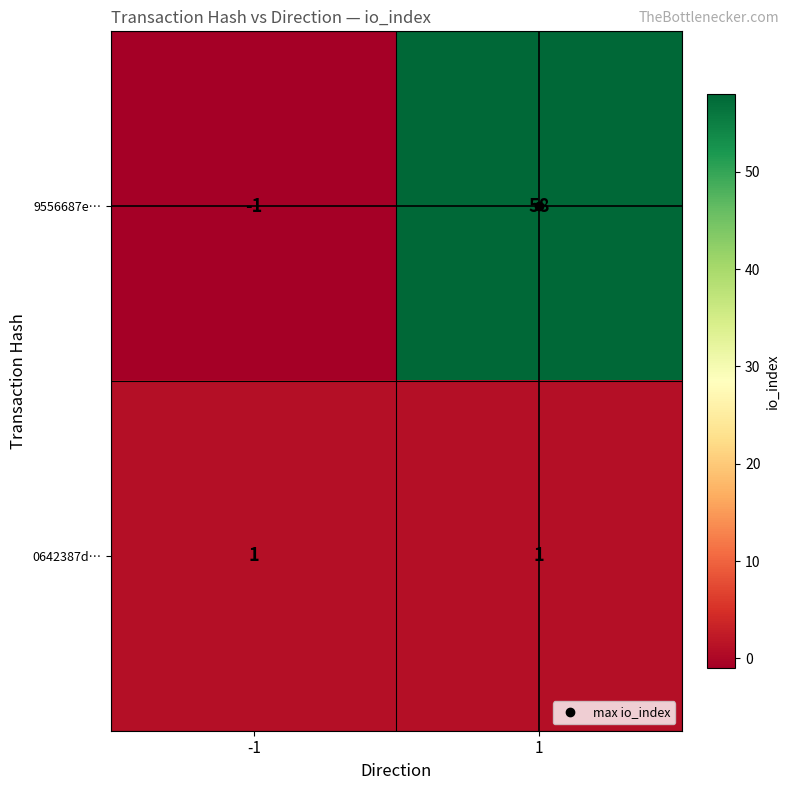

What is the difference between the maximum and minimum values in the 9556687e… series?

59